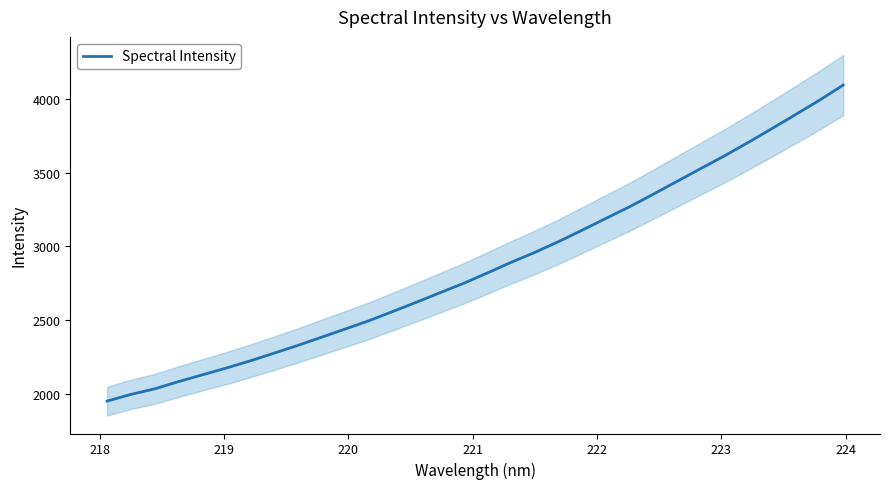

How many values are below 2818?

16